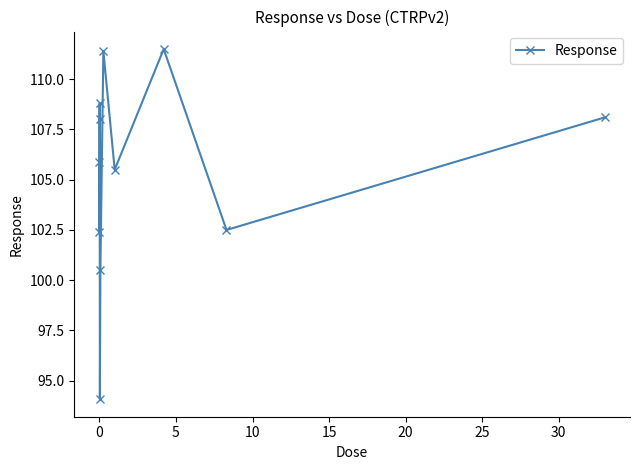

What is the greatest value displayed?

111.5